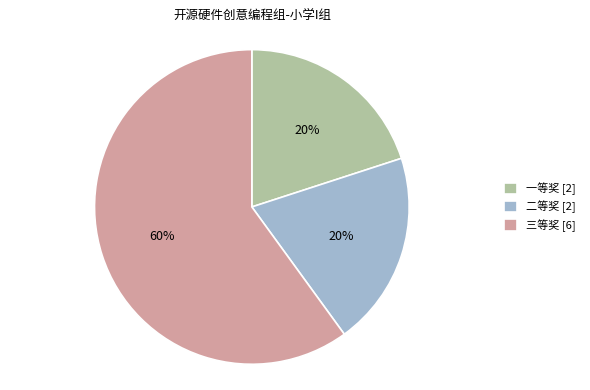

Does any single category account for the majority?

Yes